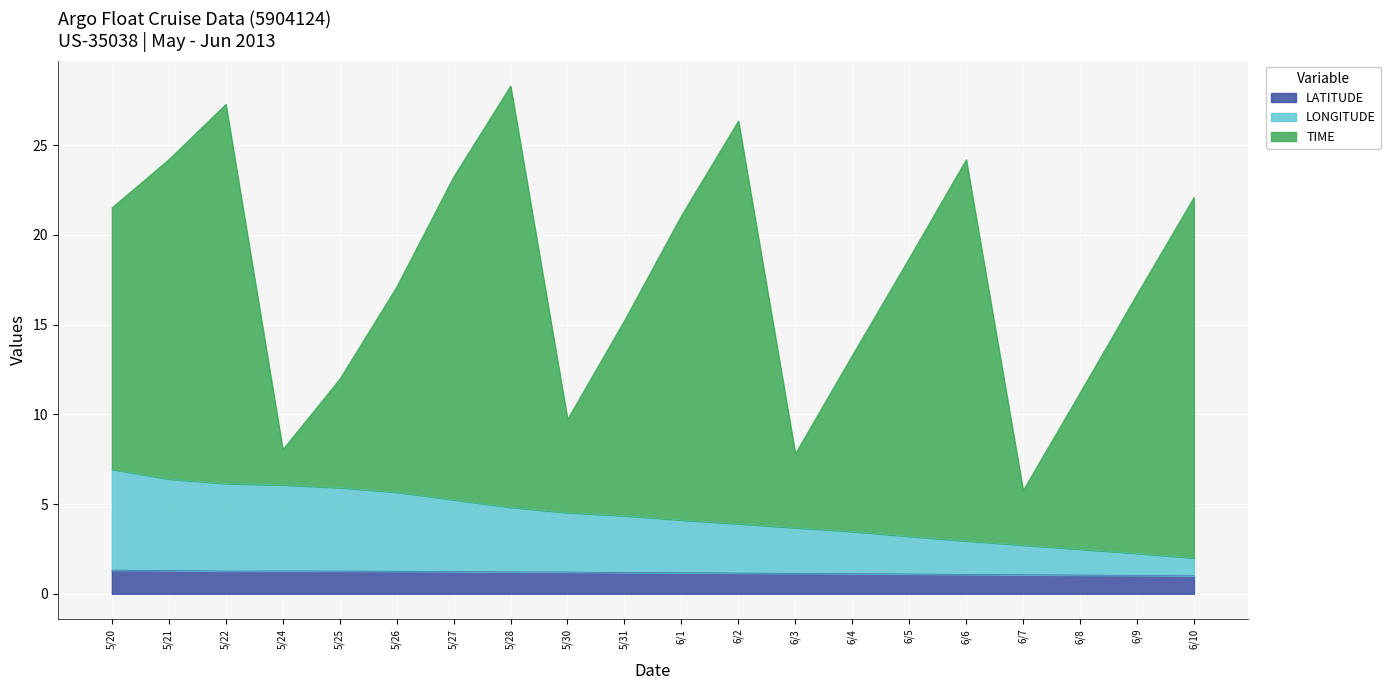

What is the value of the LONGITUDE point at the 8th from the left?

4.8